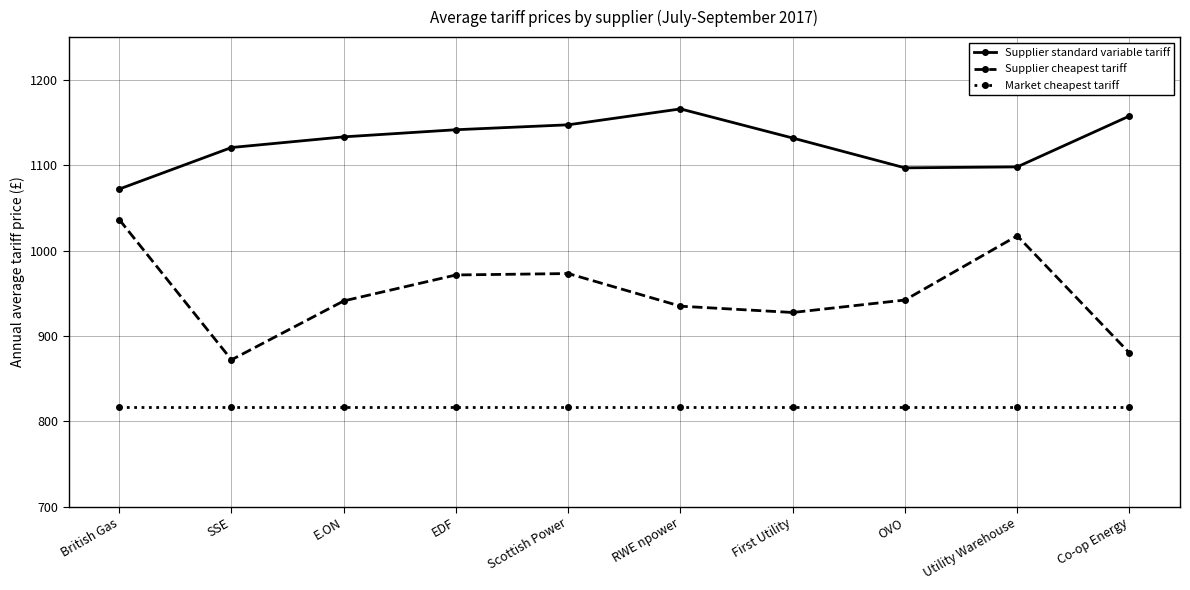

How many categories are shown in the chart?

10